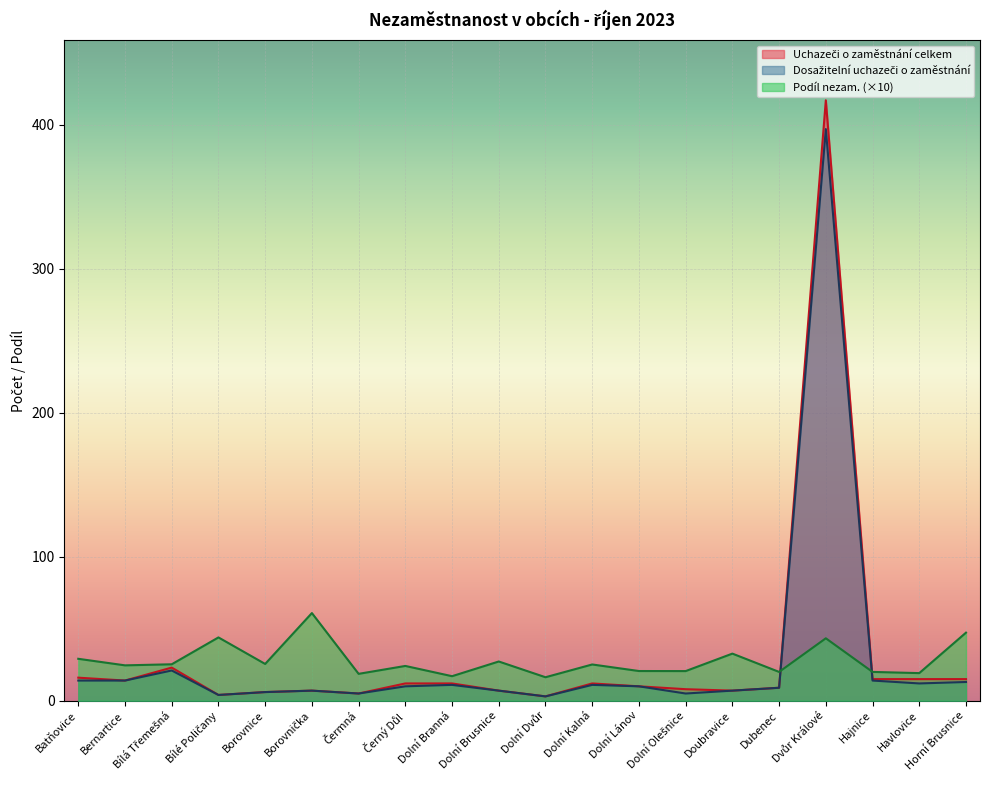

What is the sum of the Podíl nezam. na obyvatelstvu v % values at Dvůr Králové and Havlovice?

62.5